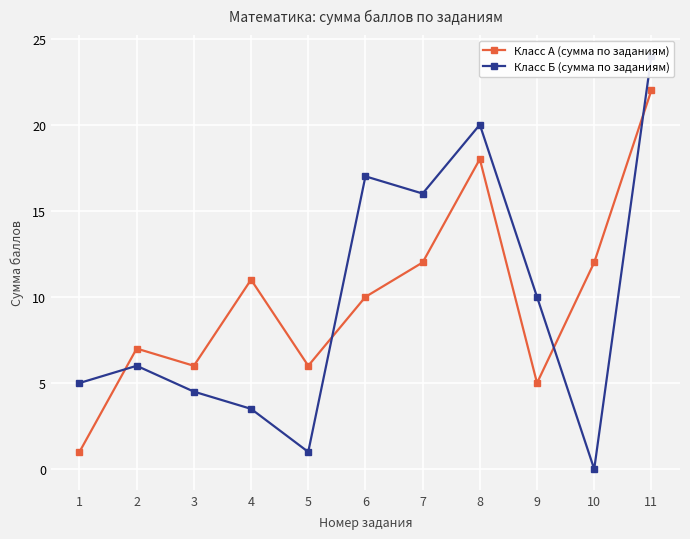

True or false: Класс А (сумма по заданиям) has more than 2 interior local peaks.

True